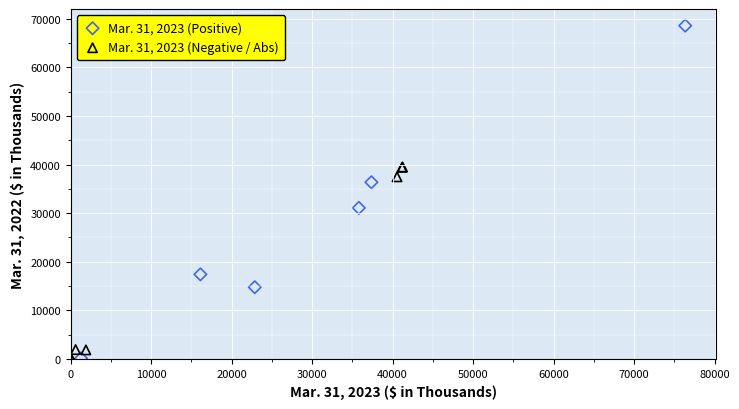

Which series reaches the maximum Y coordinate?

Mar. 31, 2023 (Positive)